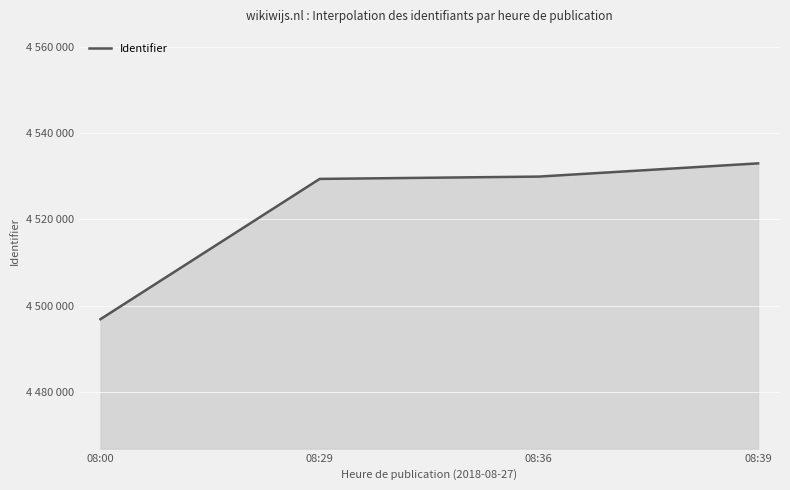

Does the chart have visible grid lines?

Yes